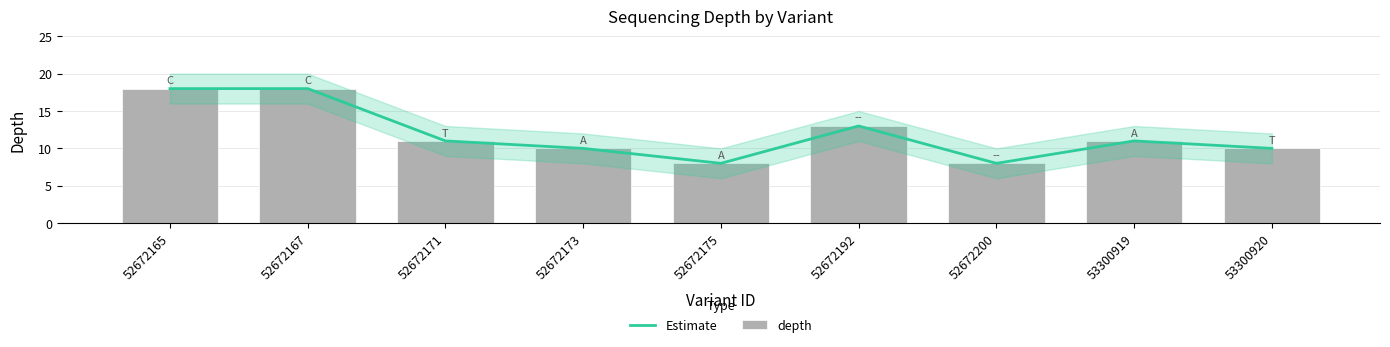

Reading left to right, transcribe all the data shown in this chart.

Estimate: 52672165=18	52672167=18	52672171=11	52672173=10	52672175=8	52672192=13	52672200=8	53300919=11	53300920=10
depth: 52672165=18	52672167=18	52672171=11	52672173=10	52672175=8	52672192=13	52672200=8	53300919=11	53300920=10